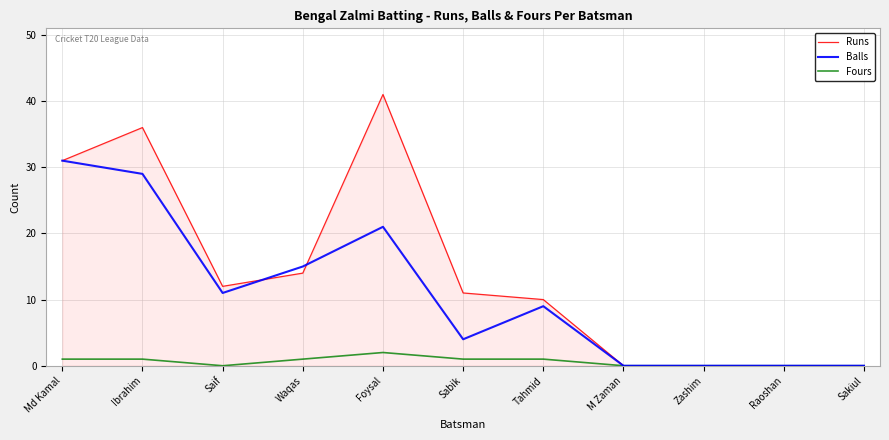

What is the maximum value shown in the chart?

41